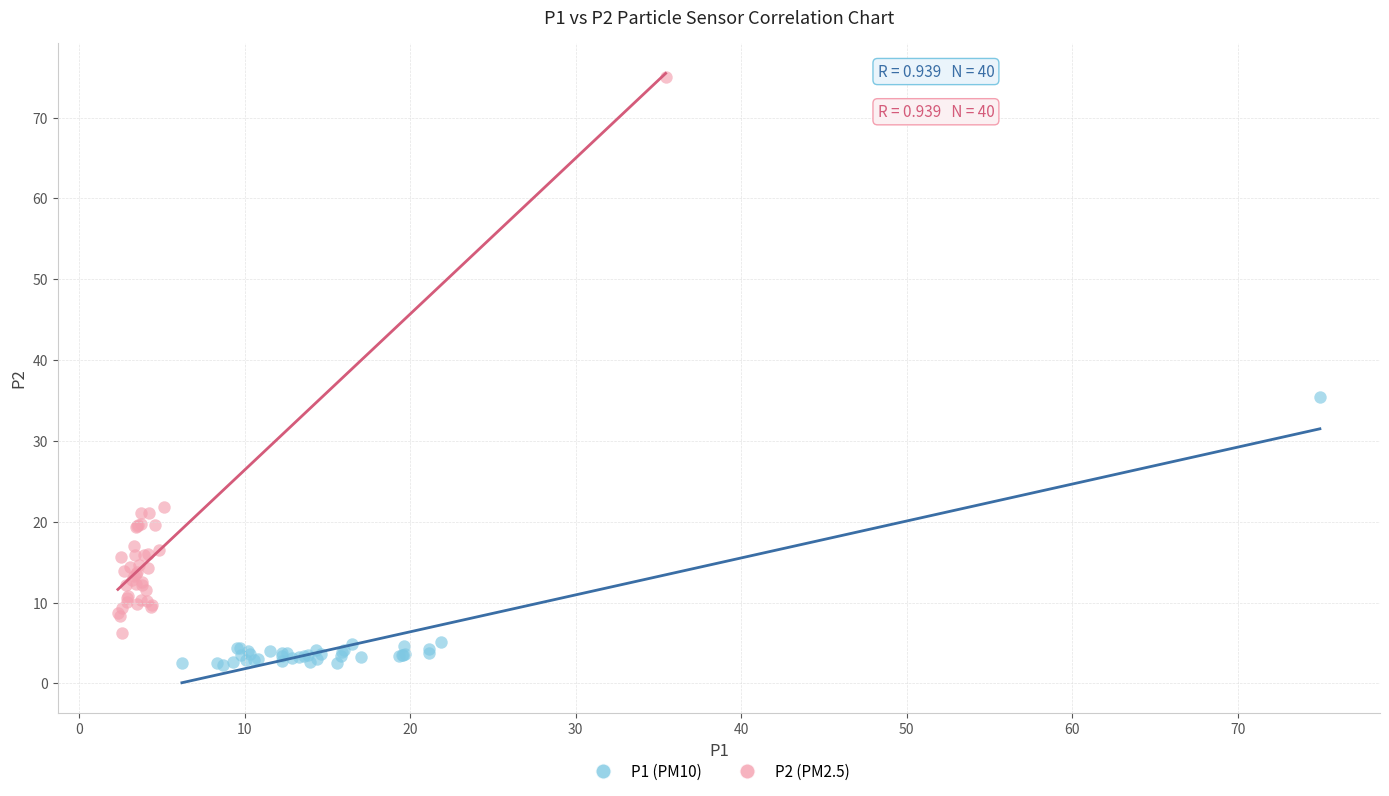

Which series contains the highest Y value?

P2 (PM2.5)